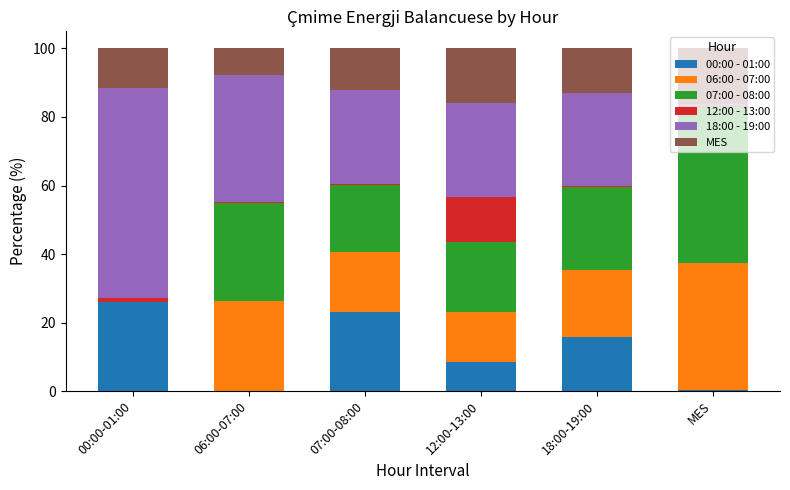

Is it true that 00:00 - 01:00 equals 5.1 at 12:00-13:00?

False